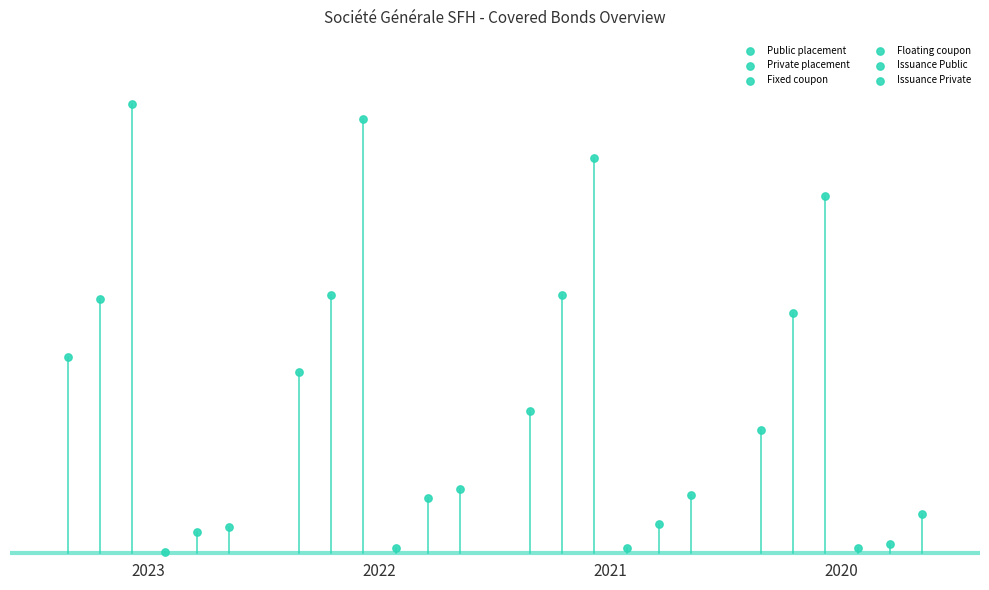

Which series has the widest spread of Y values?

Fixed coupon